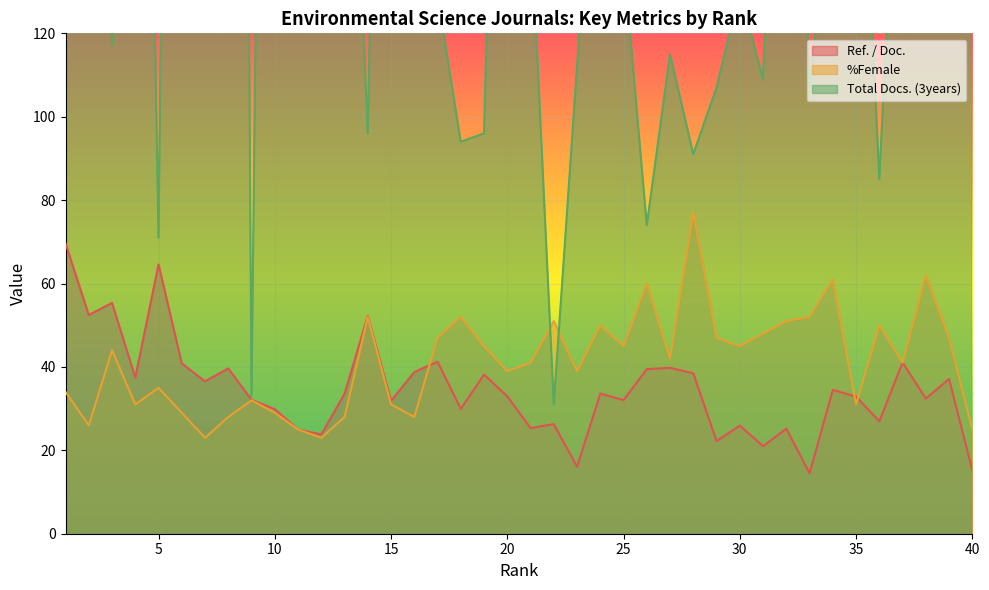

Between 3 and 18, which is larger?

3